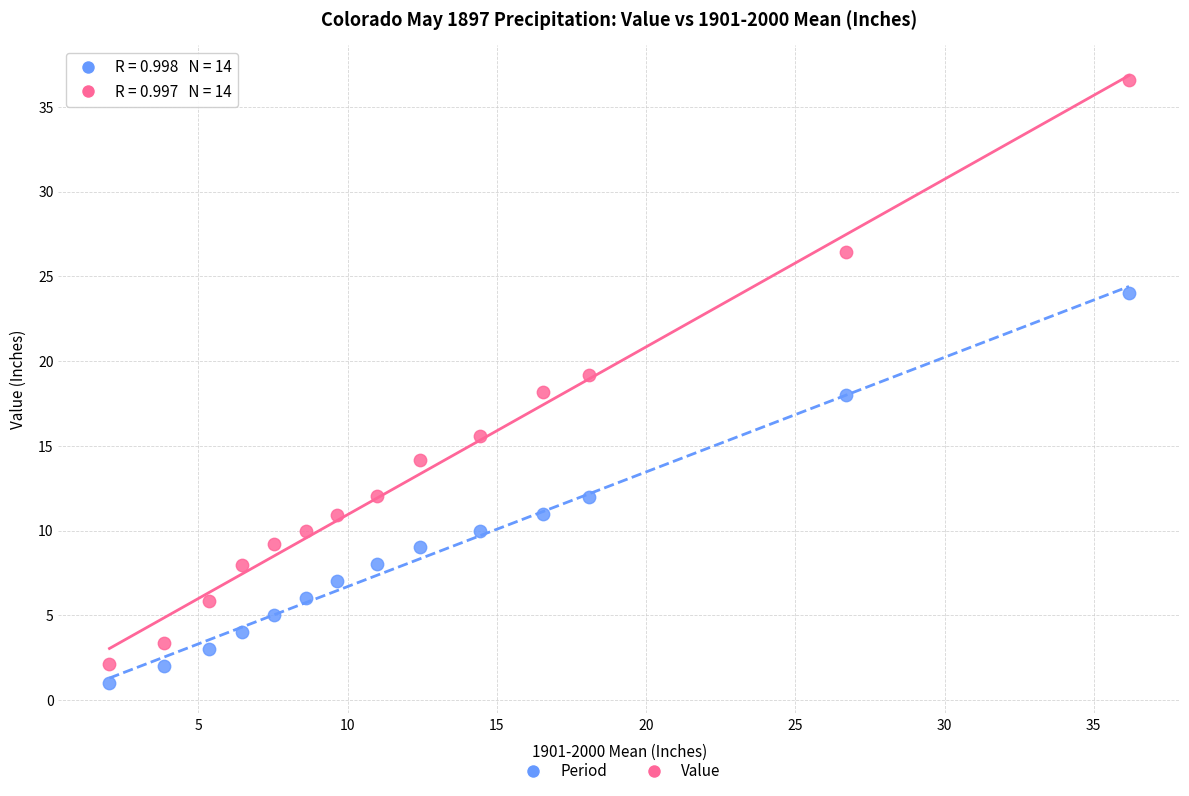

Which series contains the lowest Y value?

Period